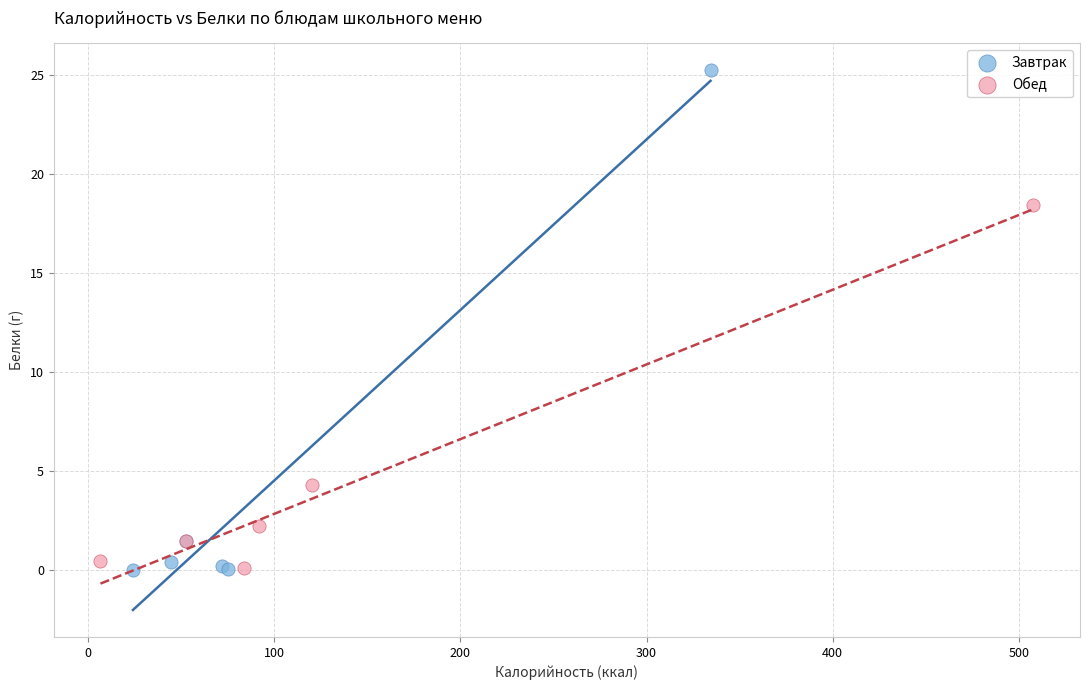

Which series has the widest spread of Y values?

Завтрак